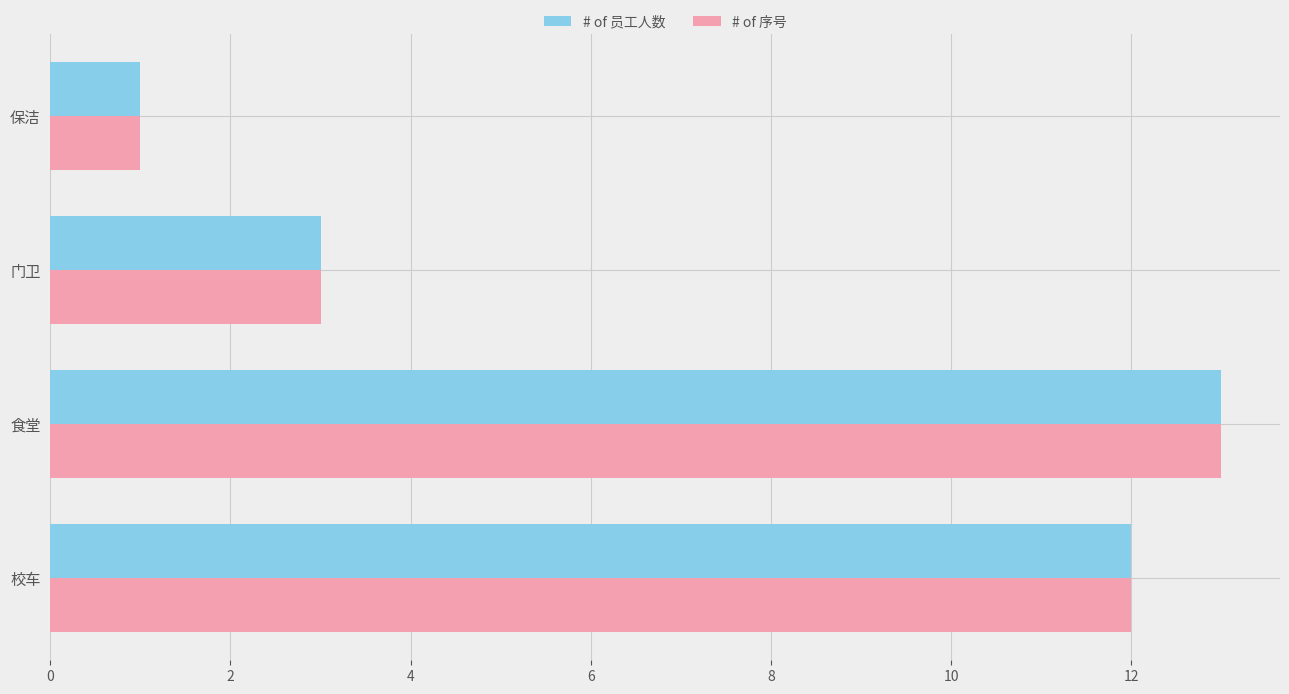

True or false: # of 员工人数 has a value of 1 at 保洁.

True